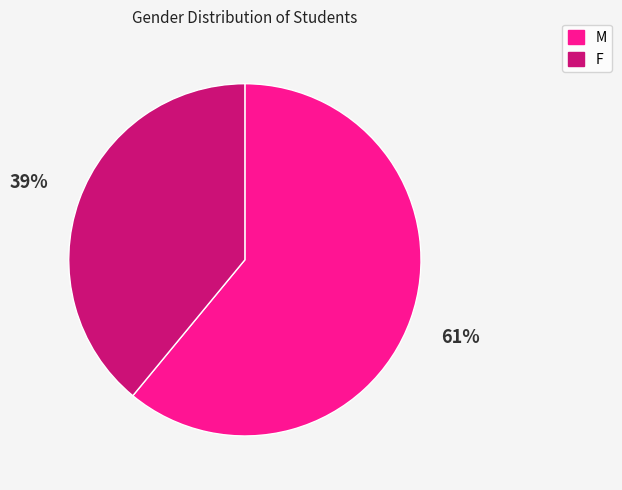

What percentage is the M slice, to the nearest percent?

61%